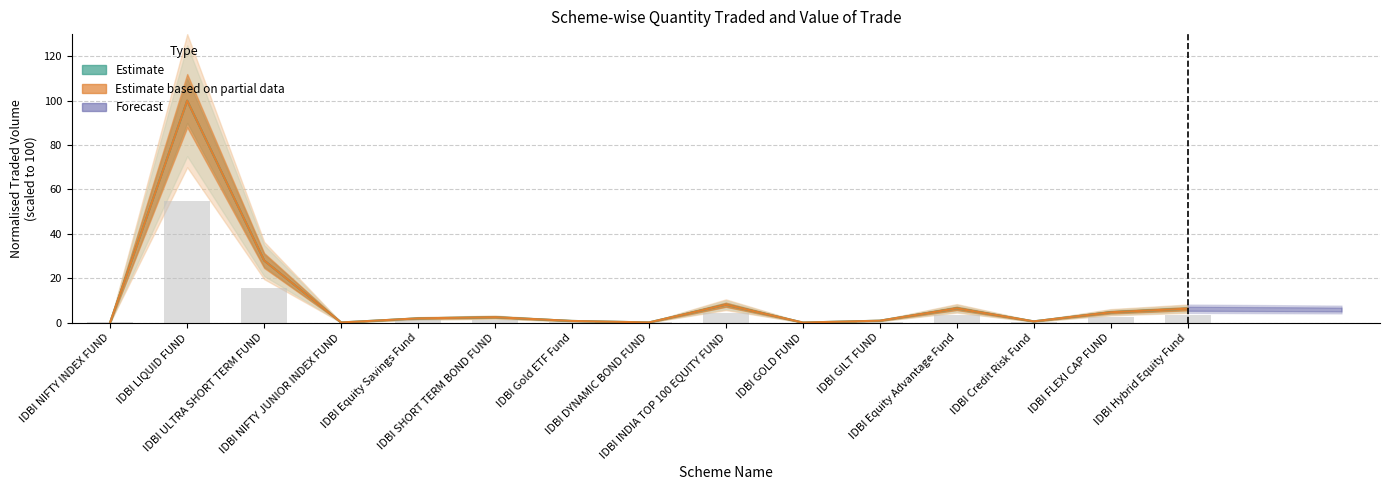

What is the average value of the Quantity Traded series?

5.9